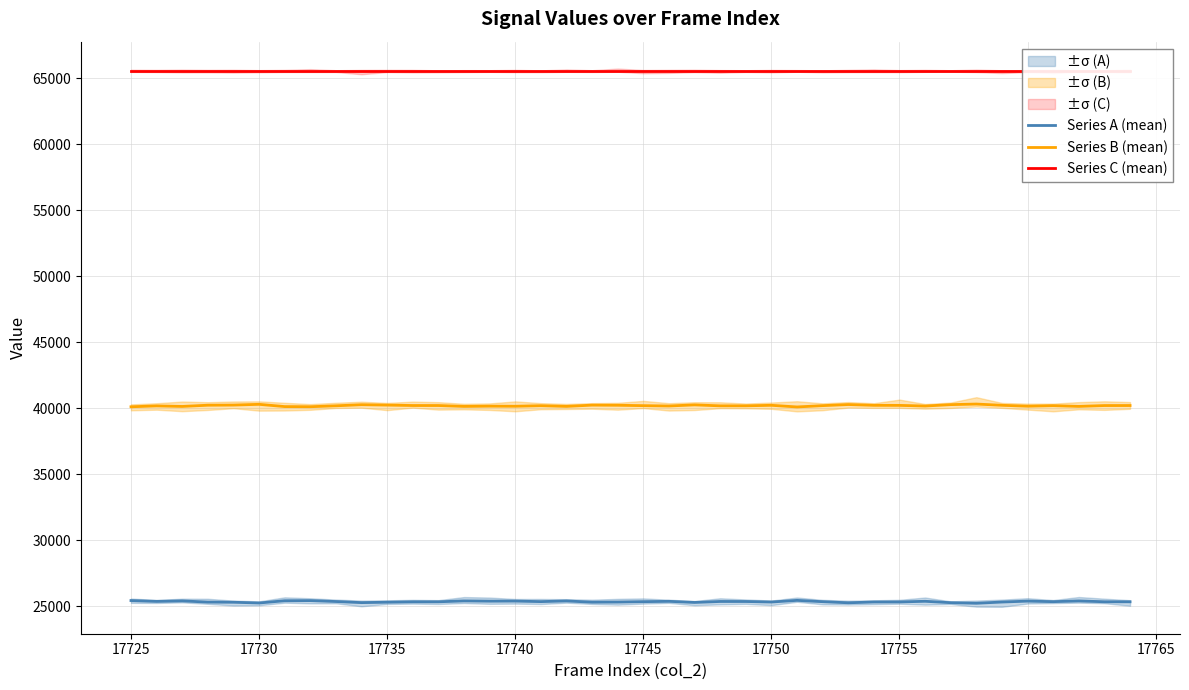

How many interior local valleys does the Series B (mean) series have?

11